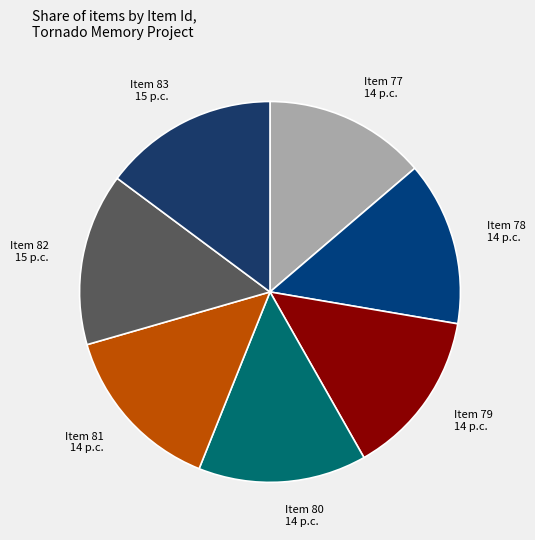

Is it true that Item 77 is 14% of the pie?

True